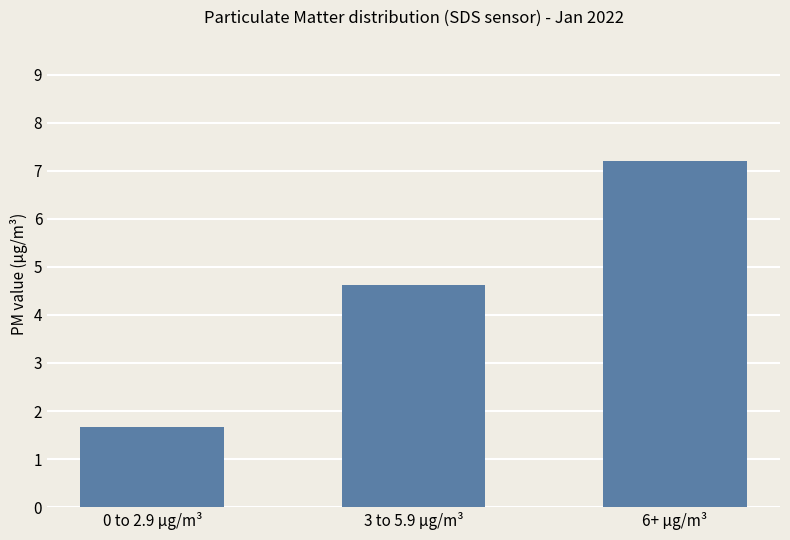

What position from the left is 6+ µg/m³?

3